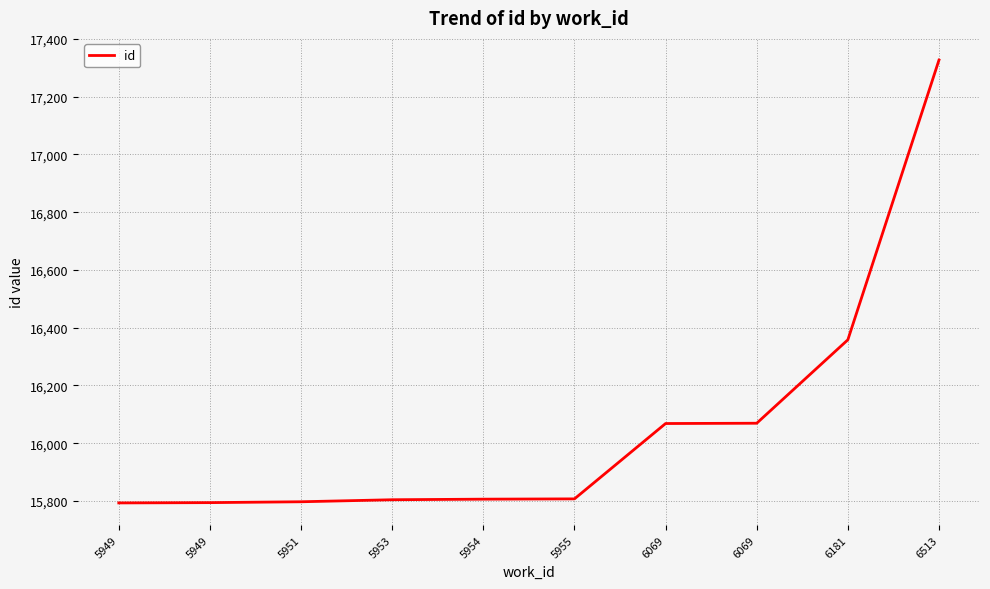

Does the chart have visible grid lines?

Yes